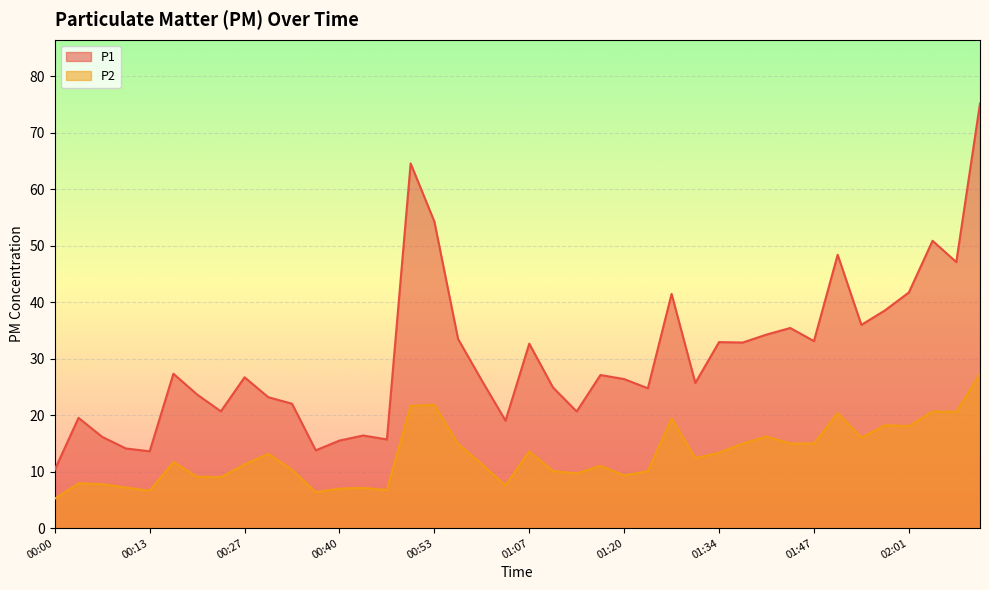

At which label does P1 reach its peak?

02:11